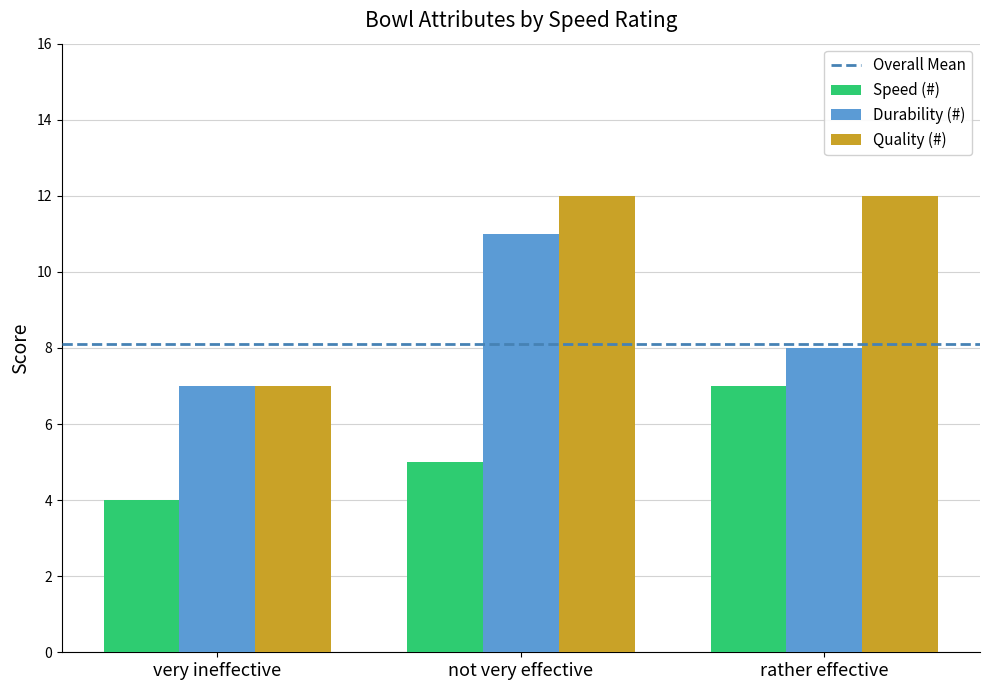

Read the Speed (#) value at very ineffective.

4